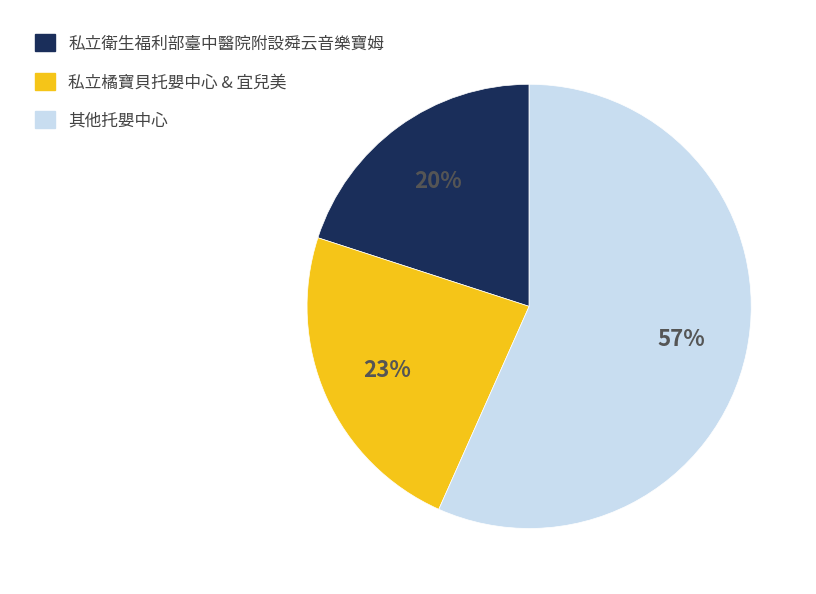

Which slice is the largest?

其他托嬰中心